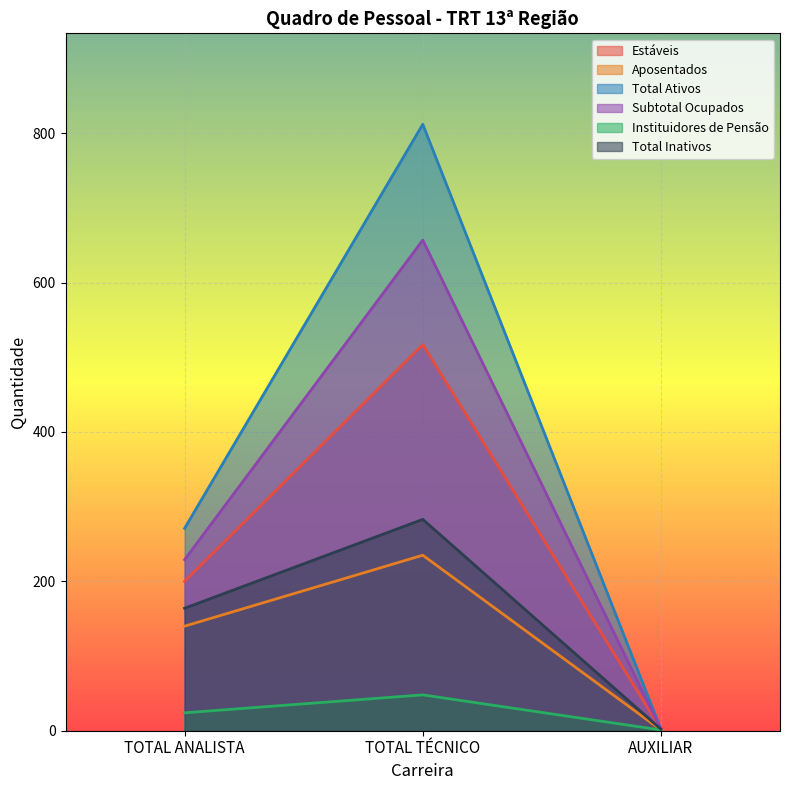

The value of Instituidores de Pensão at AUXILIAR is 0. True or false?

False